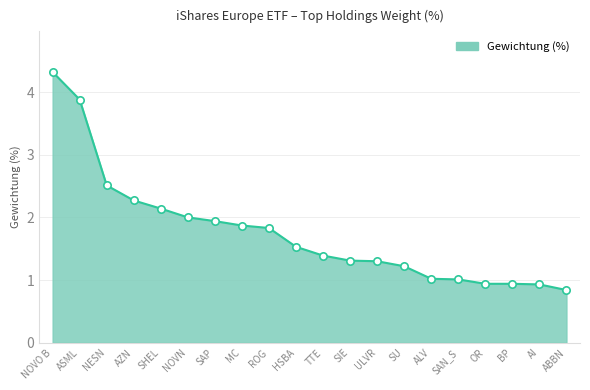

Approximately how many times larger is the value at SHEL compared to ASML?

0.6